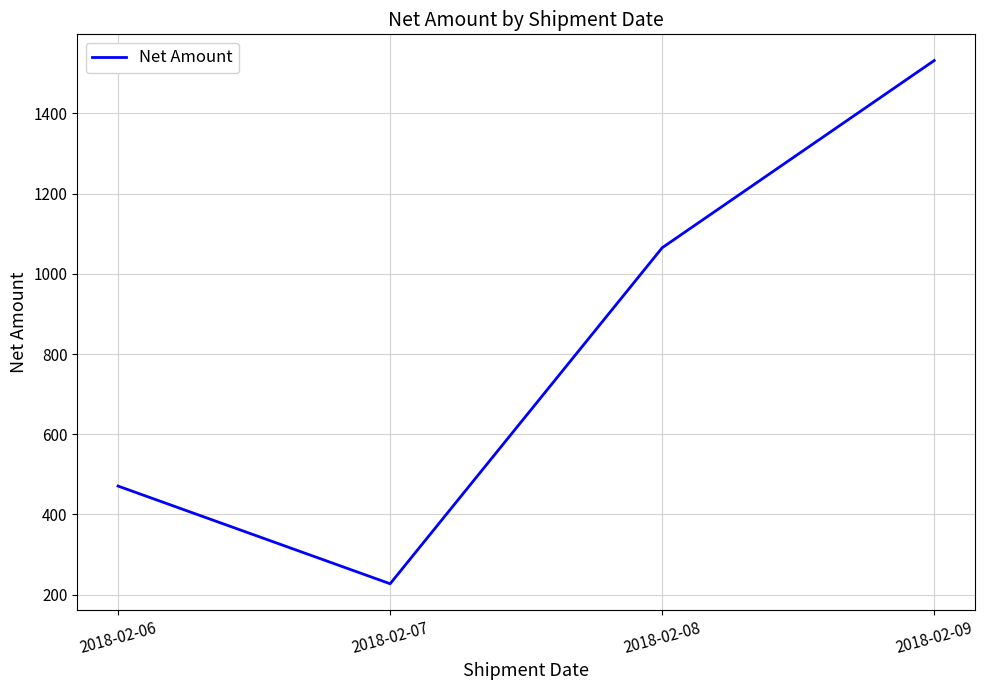

Rank the categories by value from lowest to highest.

2018-02-07, 2018-02-06, 2018-02-08, 2018-02-09